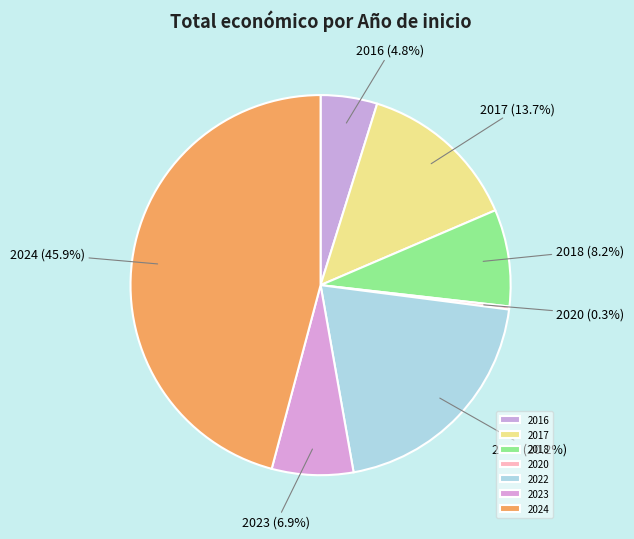

Is there any slice that represents more than half of the pie?

No